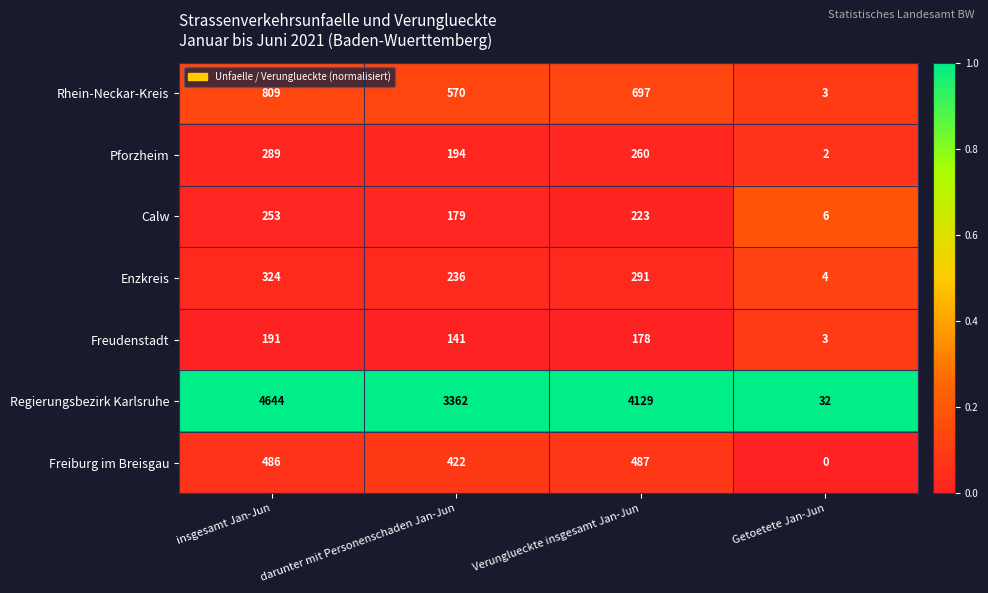

How many distinct data groups are displayed?

7